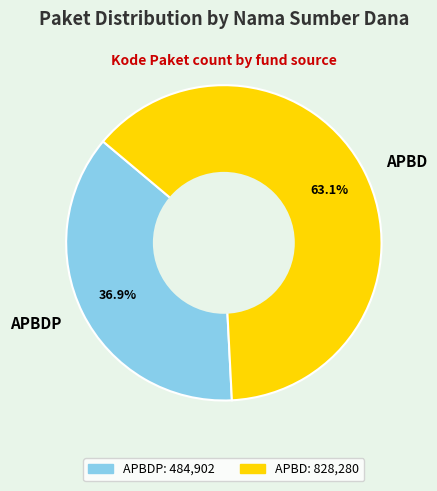

To the nearest percent, what percentage of the pie is APBD?

63%